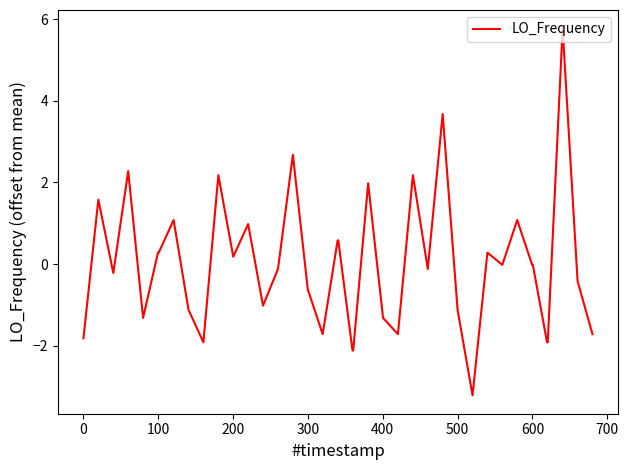

What is the greatest value displayed?

5.8